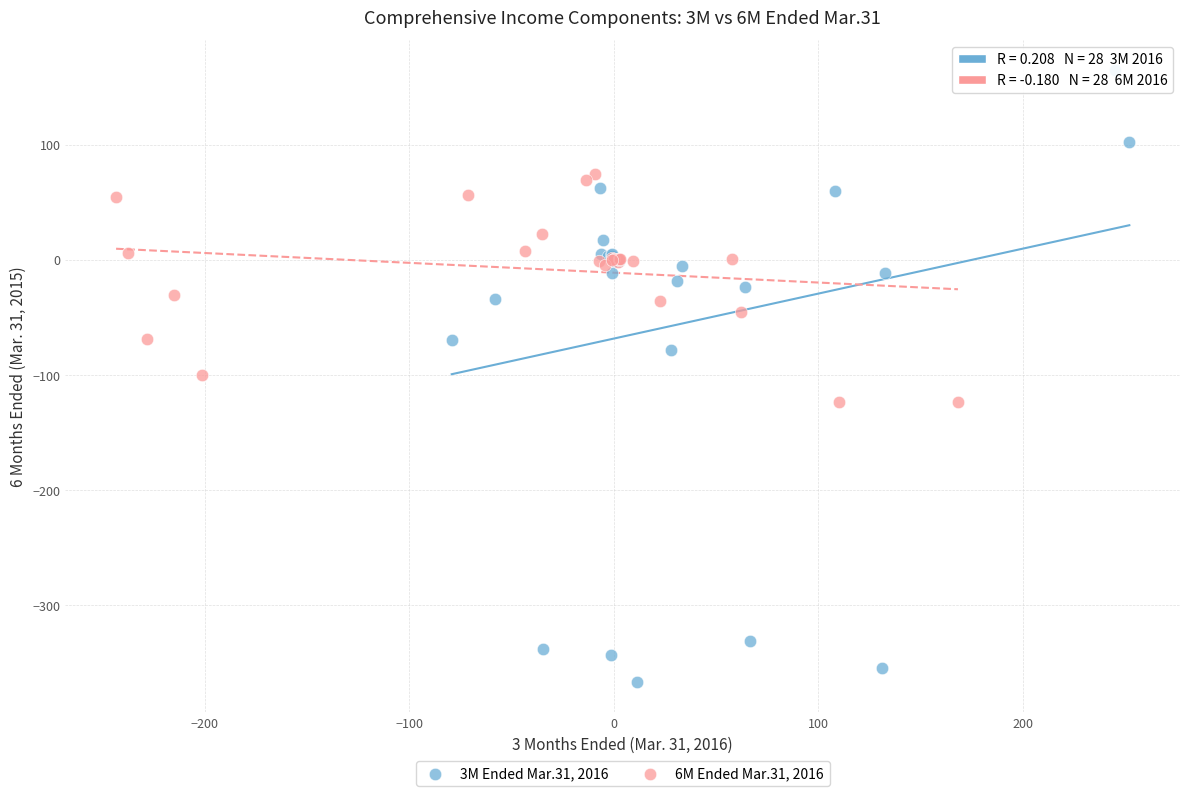

Which series contains the highest Y value?

3M Ended Mar.31, 2016